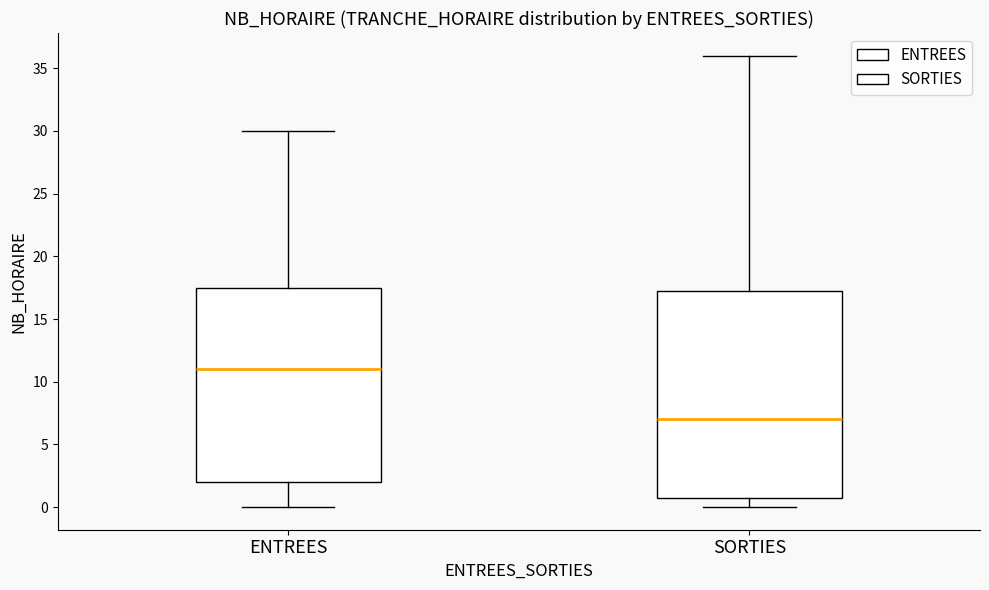

Reading left to right, read every box against the y-axis: the position of its median line, the range the box covers, and the ends of its whiskers. The values are not printed on the chart, so give them approximately, as read against the axis.

ENTREES: median 11.0, box 2.0 to 17.5, whiskers 0.0 to 30.0
SORTIES: median 7.0, box 1.0 to 17.5, whiskers 0.0 to 36.0